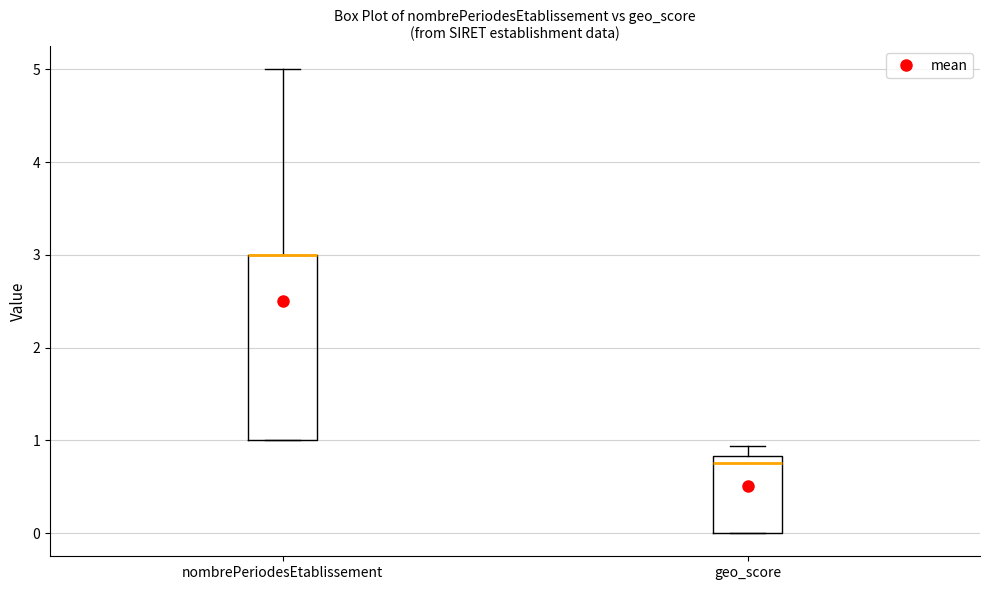

Reading left to right, read every box against the y-axis: the position of its median line, the range the box covers, and the ends of its whiskers. The values are not printed on the chart, so give them approximately, as read against the axis.

nombrePeriodesEtablissement: median 3.0 (drawn on the box's upper edge), box 1.0 to 3.0, whiskers 1.0 to 5.0
geo_score: median 0.8 (just below the box's upper edge), box 0.0 to 0.8, whiskers 0.0 to 0.9